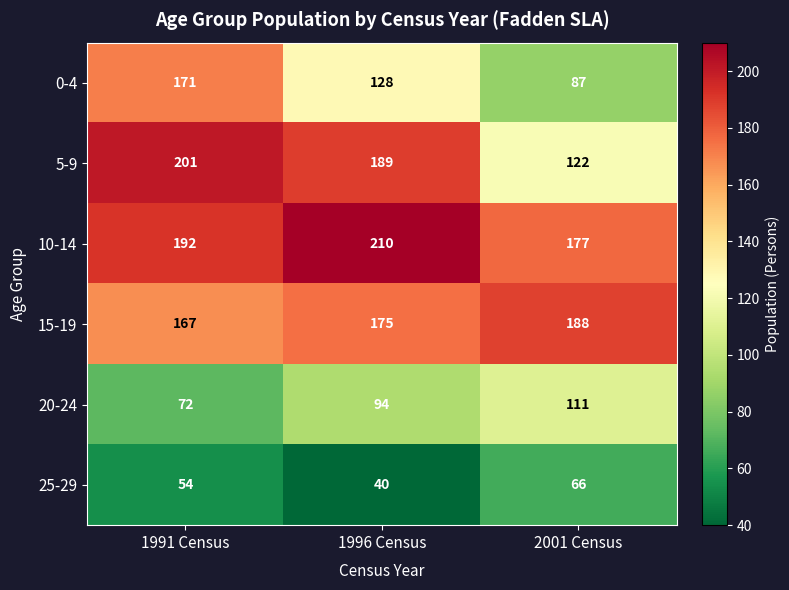

Where does the 0-4 series first go above 128?

1991 Census